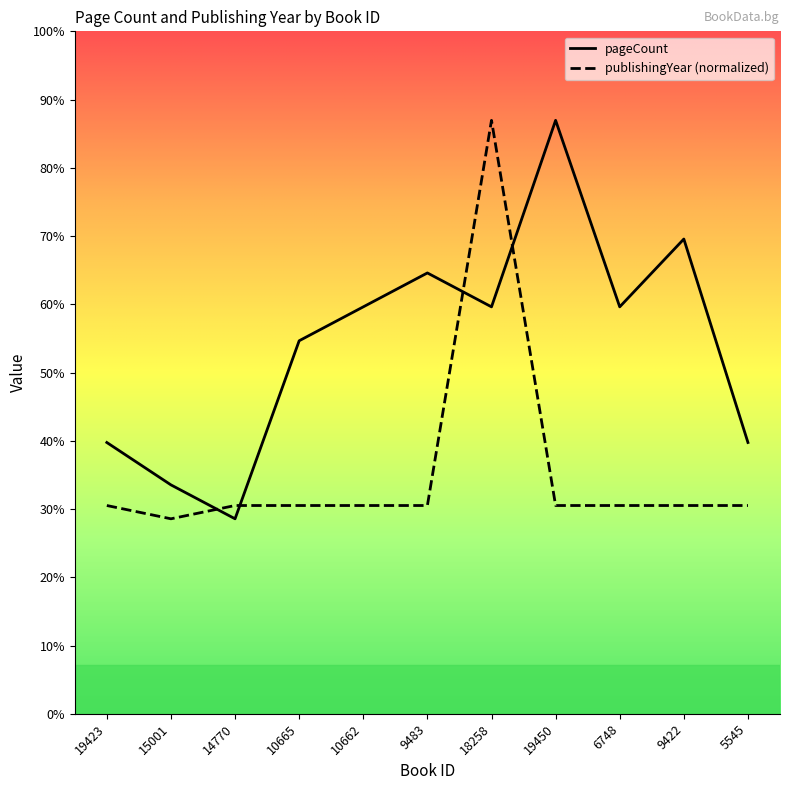

What is the maximum value for pageCount?

560.0